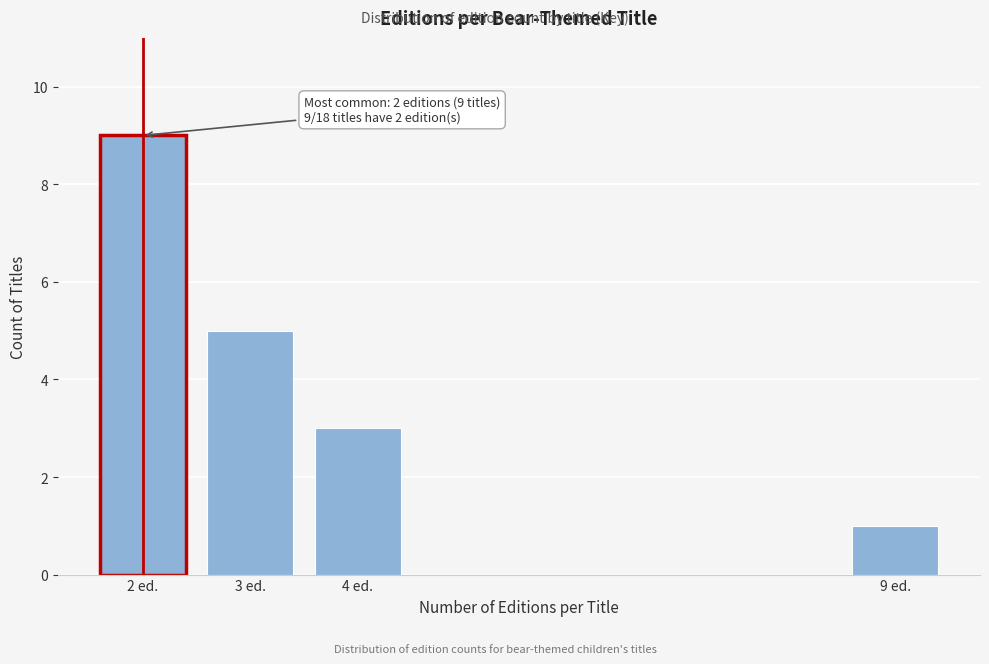

Reading left to right, extract all data points from this chart.

9	5	3	1